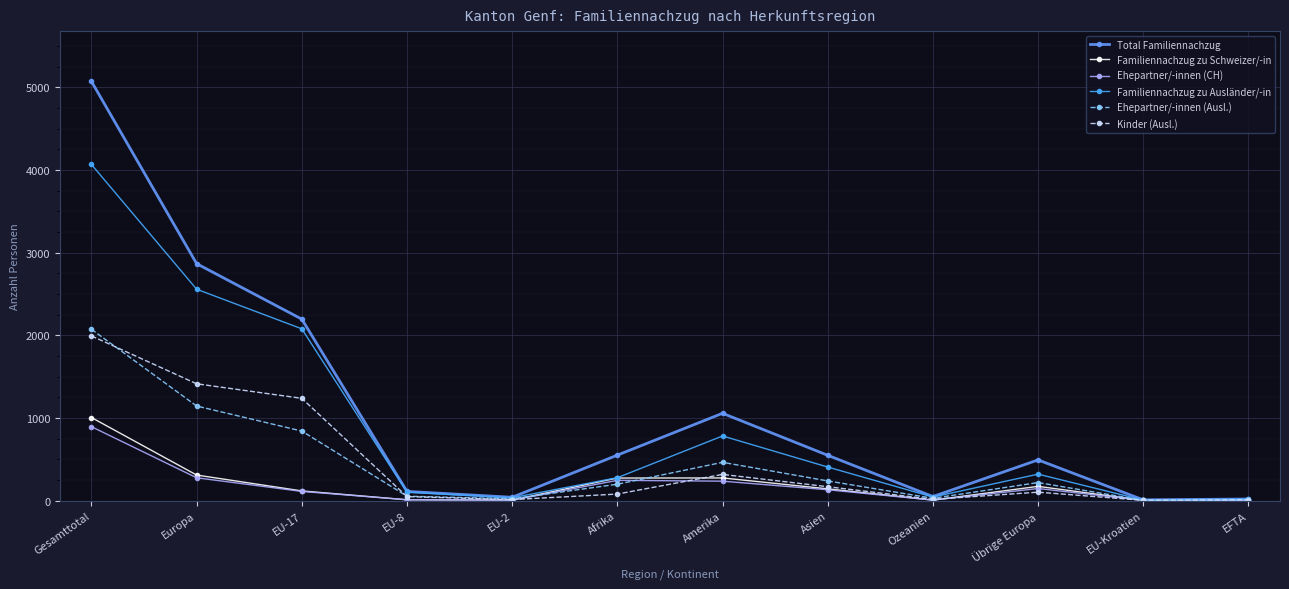

How many categories are shown in the chart?

12